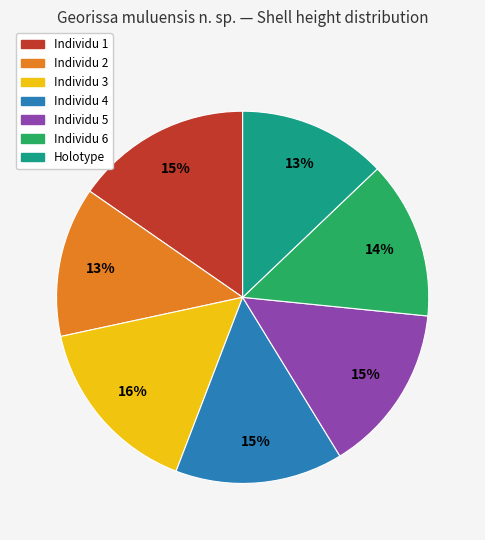

What is the ratio of the value at Holotype to the value at Individu 3?

0.8